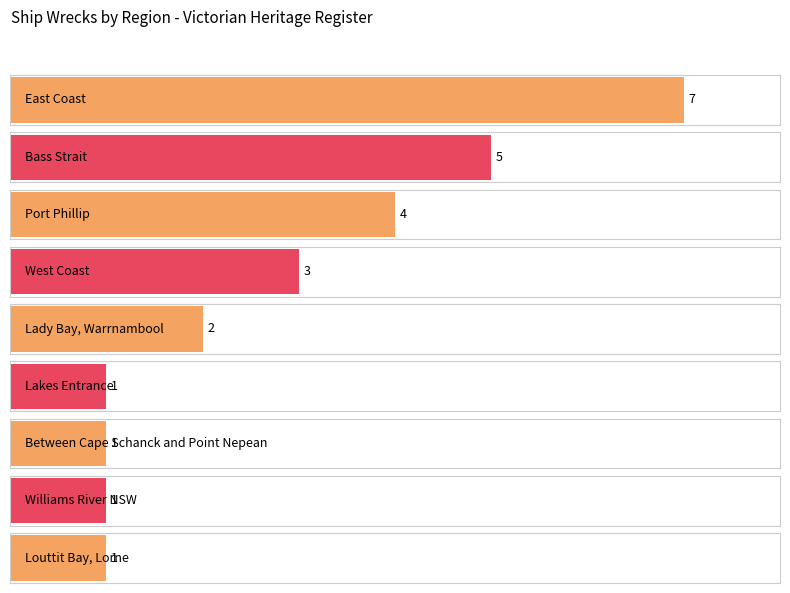

What position from the right is Port Phillip?

7